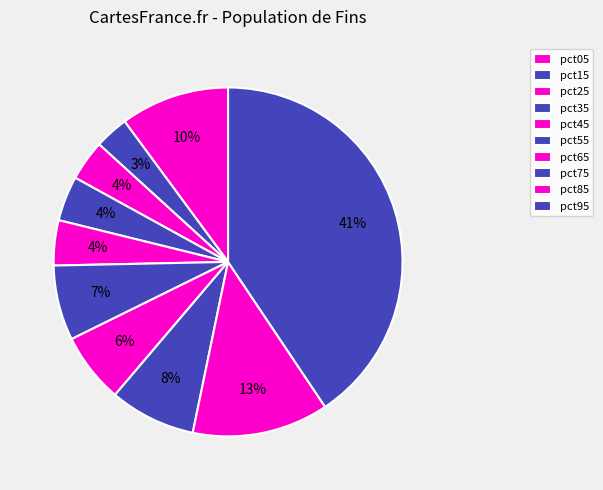

Which category has the smallest portion of the pie?

pct15